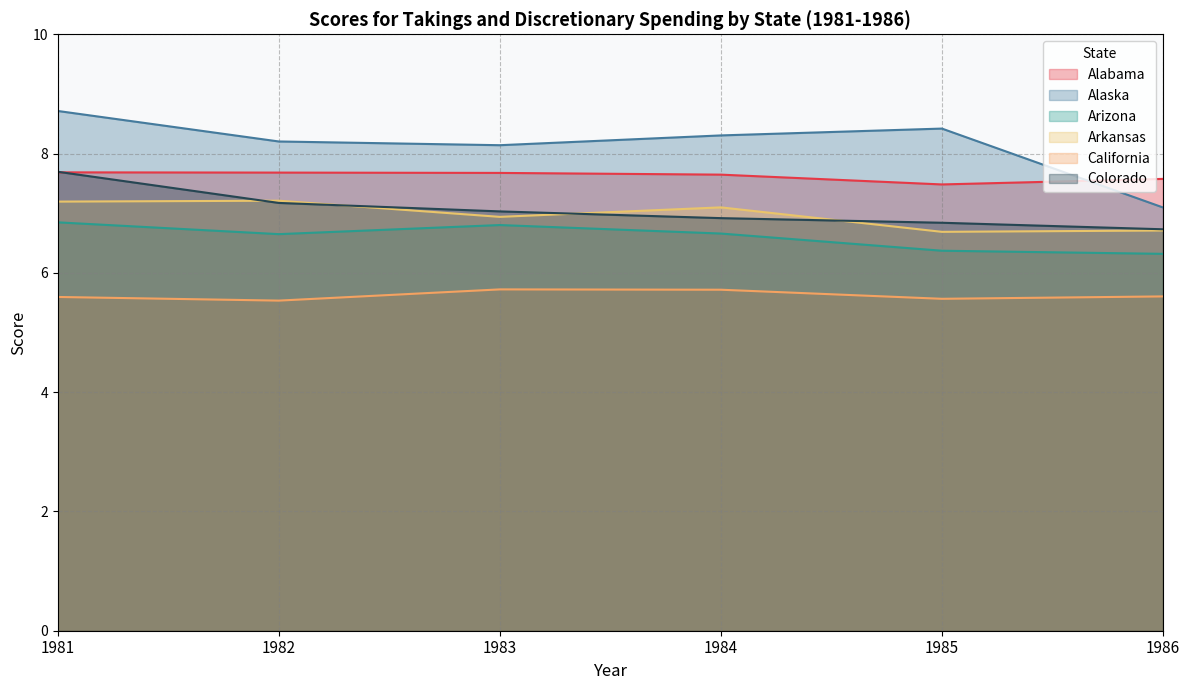

What is the total value across all series at 1981?

43.7